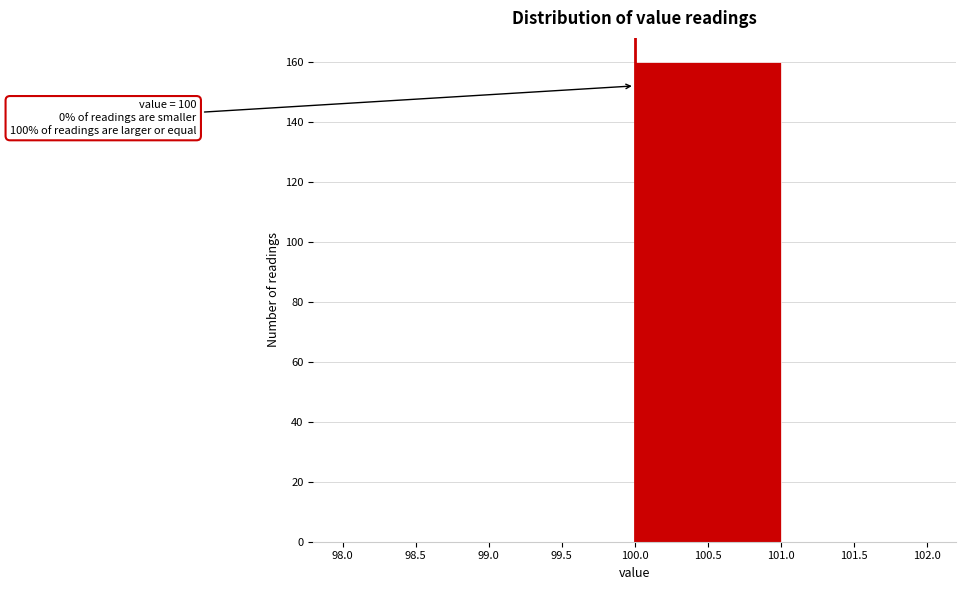

Over which range of the x-axis is the bar tallest?

100.0 to 101.0